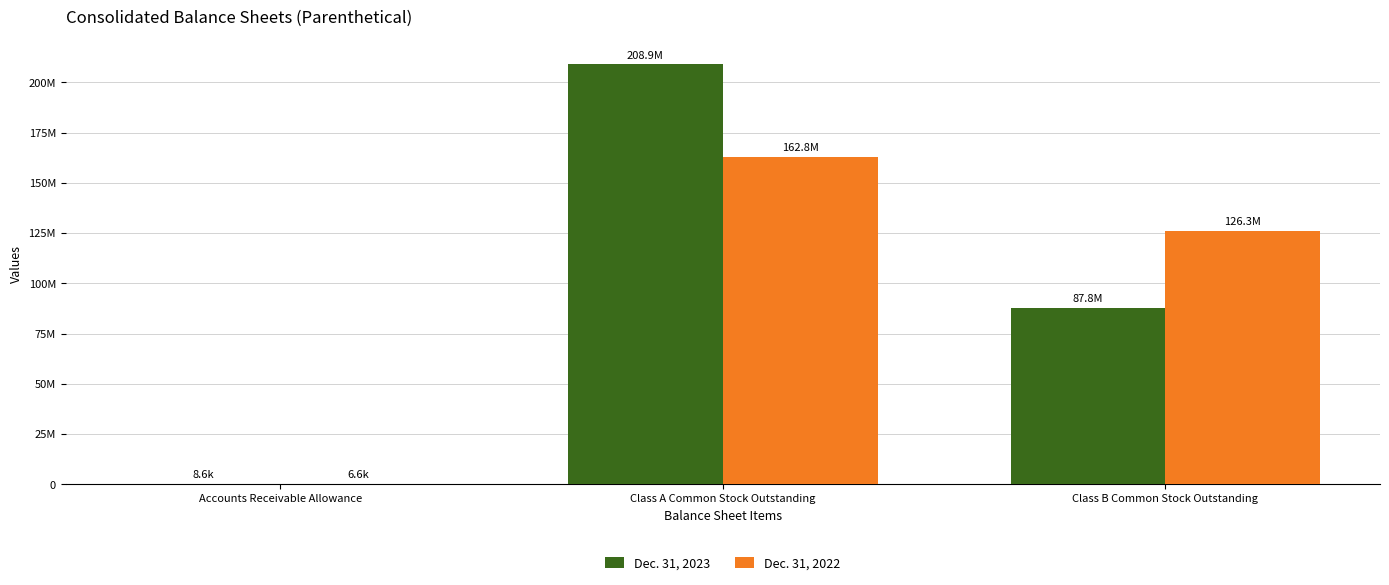

The value of Dec. 31, 2022 at Accounts Receivable Allowance is 8989. True or false?

False